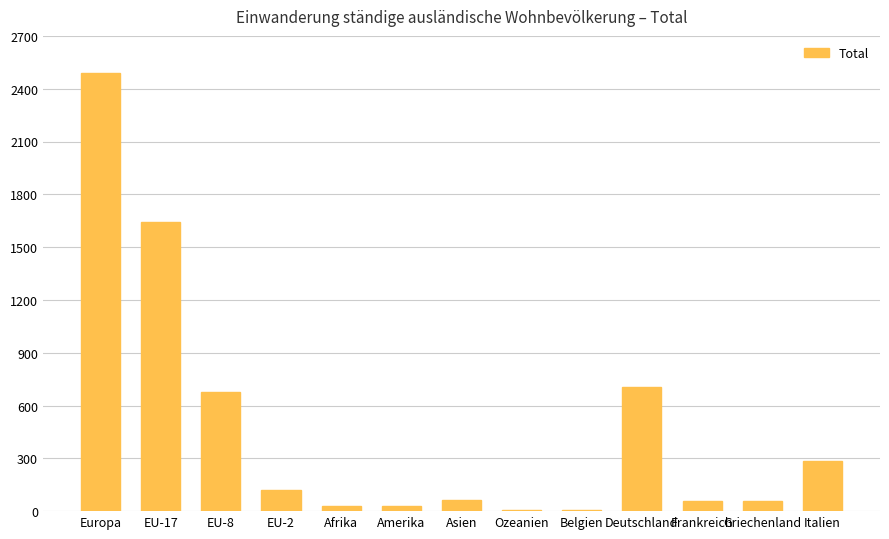

What is the sum of all values?

6170